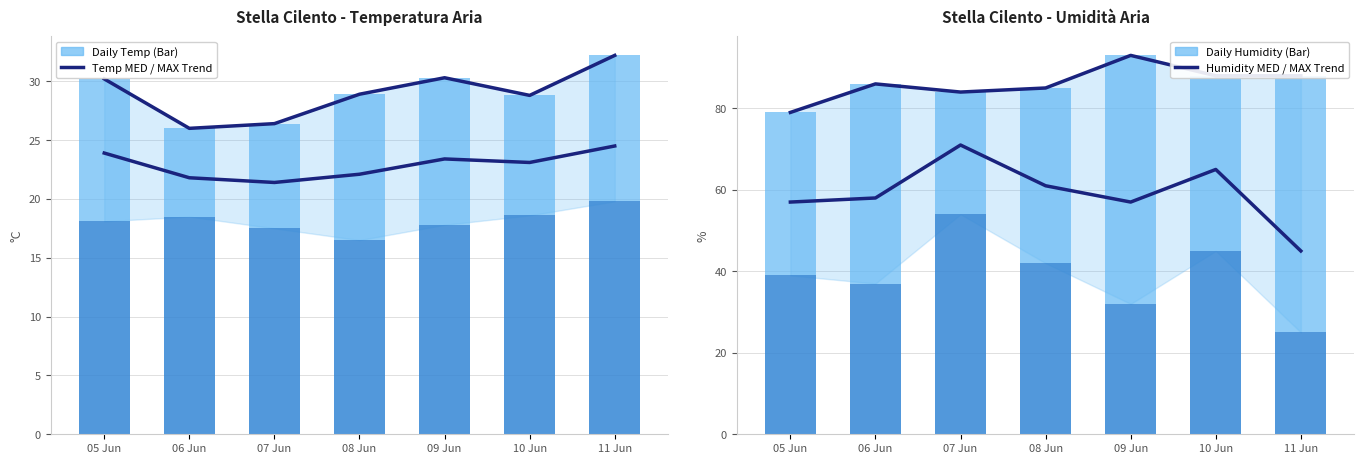

What is the minimum value shown in the chart?

16.5